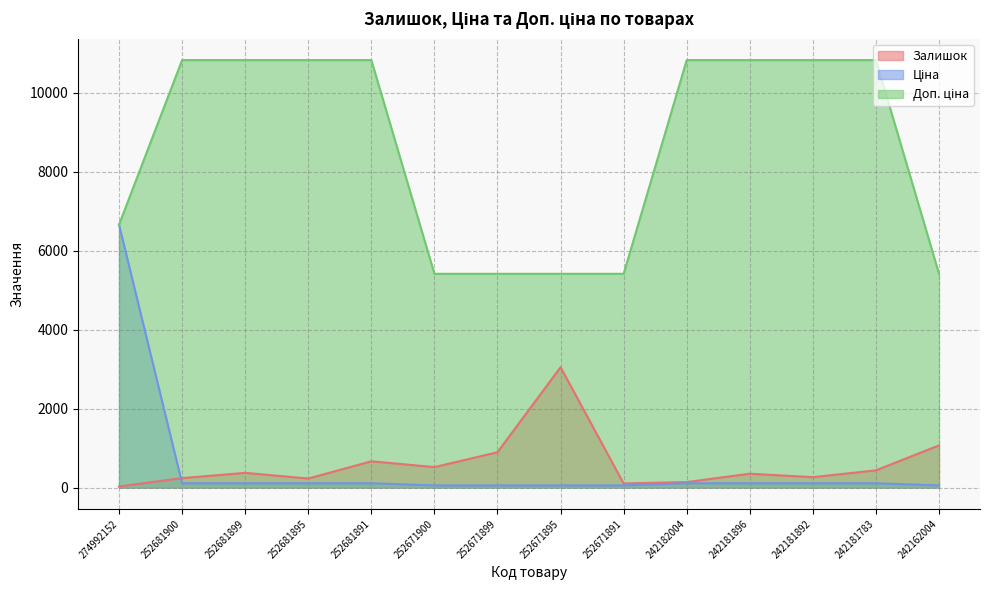

Reading left to right, transcribe all the data shown in this chart.

Залишок: 274992152=27.0	252681900=239.0	252681899=372.0	252681895=228.0	252681891=665.0	252671900=518.0	252671899=894.0	252671895=3048.0	252671891=102.0	242182004=139.0	242181896=350.0	242181892=263.0	242181783=436.0	242162004=1067.0
Ціна: 274992152=6658.9	252681900=108.3	252681899=108.3	252681895=108.3	252681891=108.3	252671900=54.1	252671899=54.1	252671895=54.1	252671891=54.1	242182004=108.3	242181896=108.3	242181892=108.3	242181783=108.3	242162004=54.1
Доп. ціна: 274992152=6658.9	252681900=10827.0	252681899=10827.0	252681895=10827.0	252681891=10827.0	252671900=5414.0	252671899=5414.0	252671895=5414.0	252671891=5414.0	242182004=10827.0	242181896=10827.0	242181892=10827.0	242181783=10827.0	242162004=5414.0